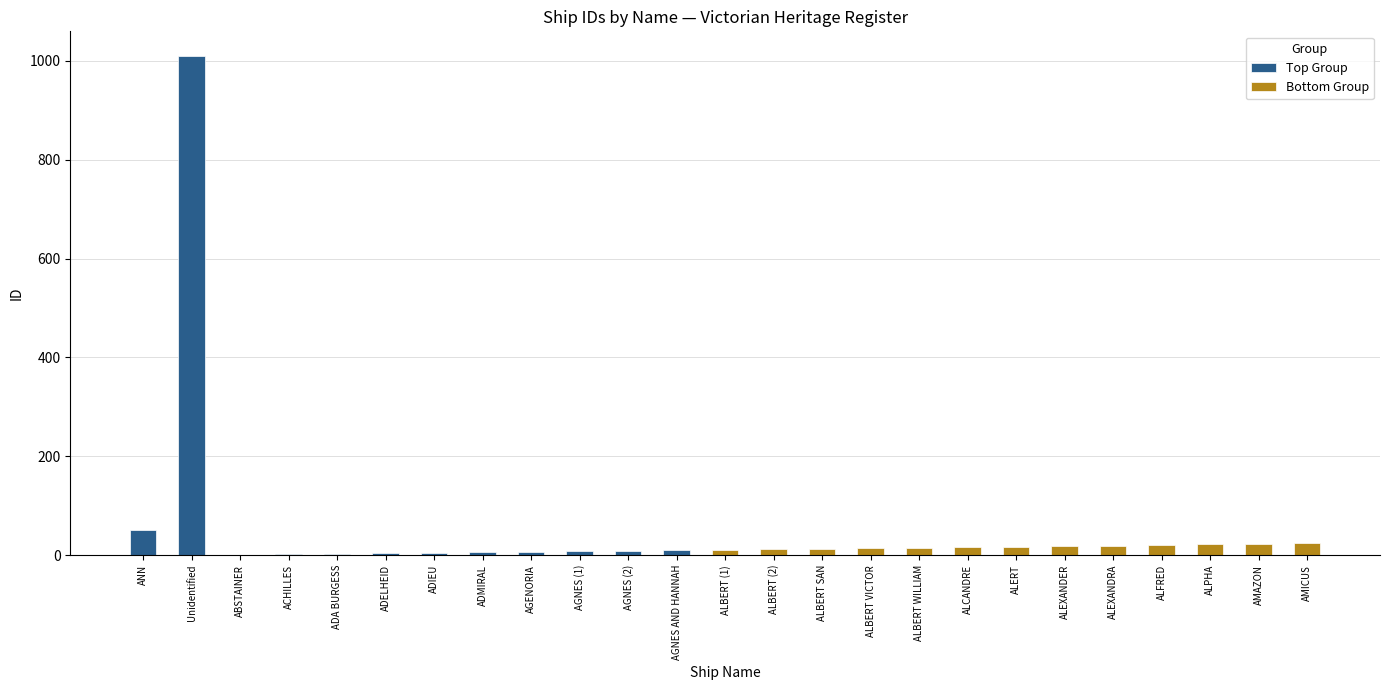

Reading left to right, what are all the values shown in this chart?

ANN=51	Unidentified=1009	ABSTAINER=1	ACHILLES=2	ADA BURGESS=3	ADELHEID=4	ADIEU=5	ADMIRAL=6	AGENORIA=7	AGNES (1)=8	AGNES (2)=9	AGNES AND HANNAH=10	ALBERT (1)=11	ALBERT (2)=12	ALBERT SAN=13	ALBERT VICTOR=14	ALBERT WILLIAM=15	ALCANDRE=16	ALERT=17	ALEXANDER=18	ALEXANDRA=19	ALFRED=20	ALPHA=22	AMAZON=23	AMICUS=24